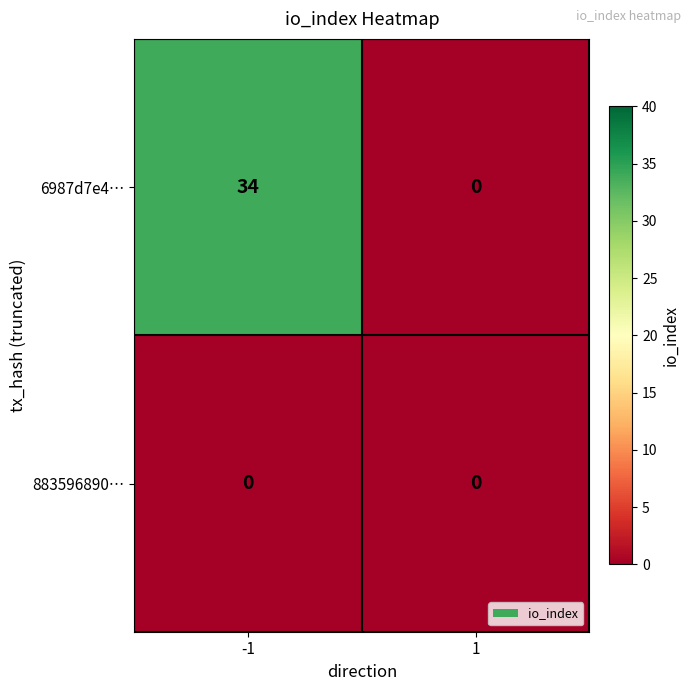

The value of 6987d7e4… at -1 is 52. True or false?

False